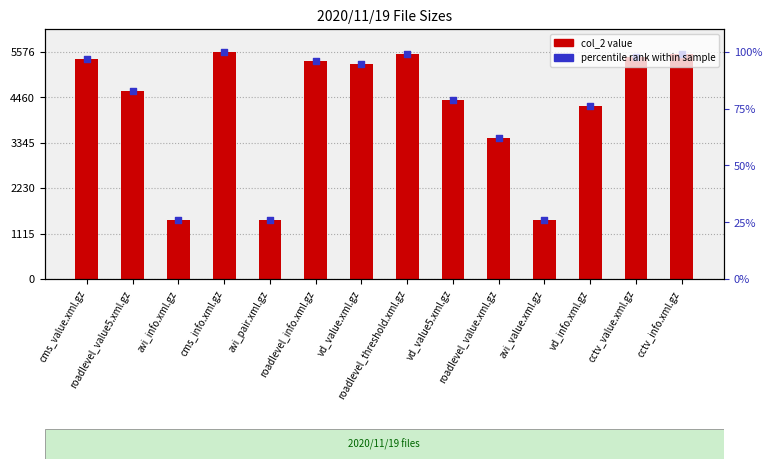

At which category is the sum across all series the highest?

cms_info.xml.gz